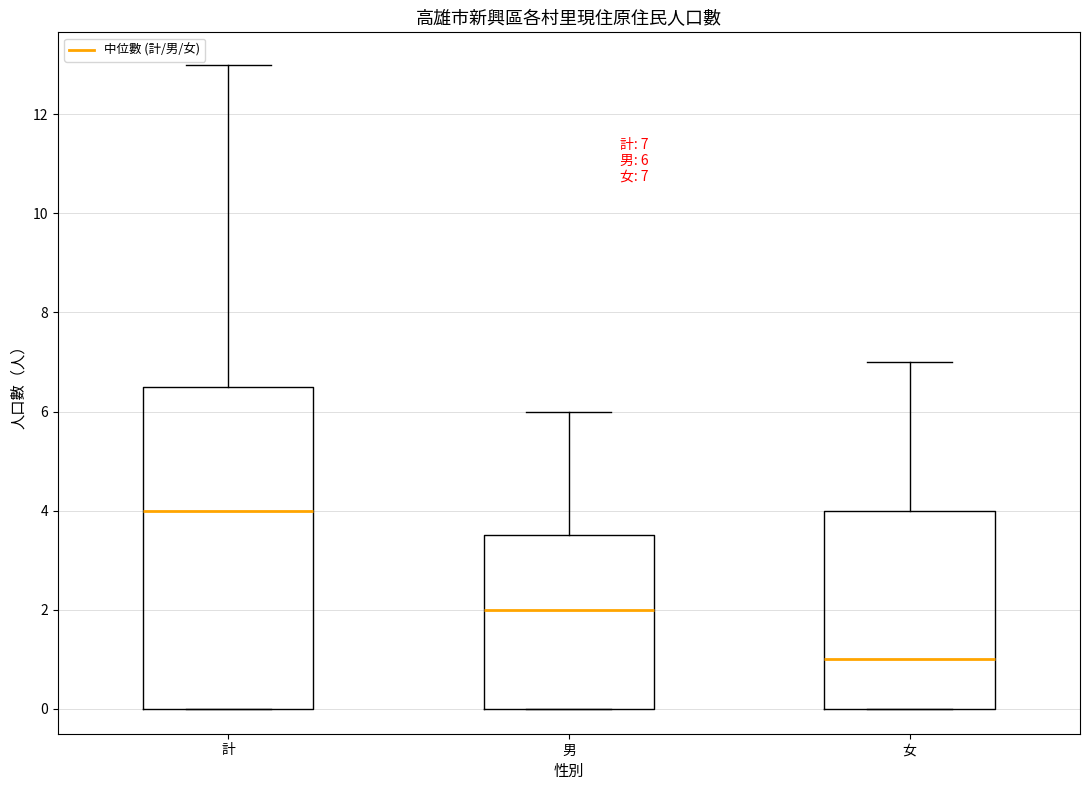

Which box is the tallest, from its lower edge to its upper edge?

計